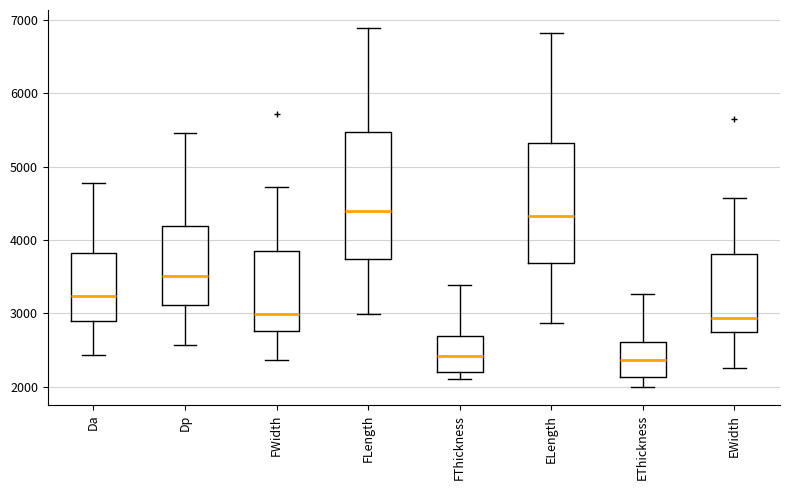

Reading left to right, read every box against the y-axis: the position of its median line, the range the box covers, and the ends of its whiskers. The values are not printed on the chart, so give them approximately, as read against the axis.

Da: median 3200, box 2900 to 3800, whiskers 2400 to 4800
Dp: median 3500, box 3100 to 4200, whiskers 2600 to 5500
FWidth: median 3000, box 2800 to 3800, whiskers 2400 to 4700
FLength: median 4400, box 3700 to 5500, whiskers 3000 to 6900
FThickness: median 2400, box 2200 to 2700, whiskers 2100 to 3400
ELength: median 4300, box 3700 to 5300, whiskers 2900 to 6800
EThickness: median 2400, box 2100 to 2600, whiskers 2000 to 3300
EWidth: median 2900, box 2700 to 3800, whiskers 2200 to 4600